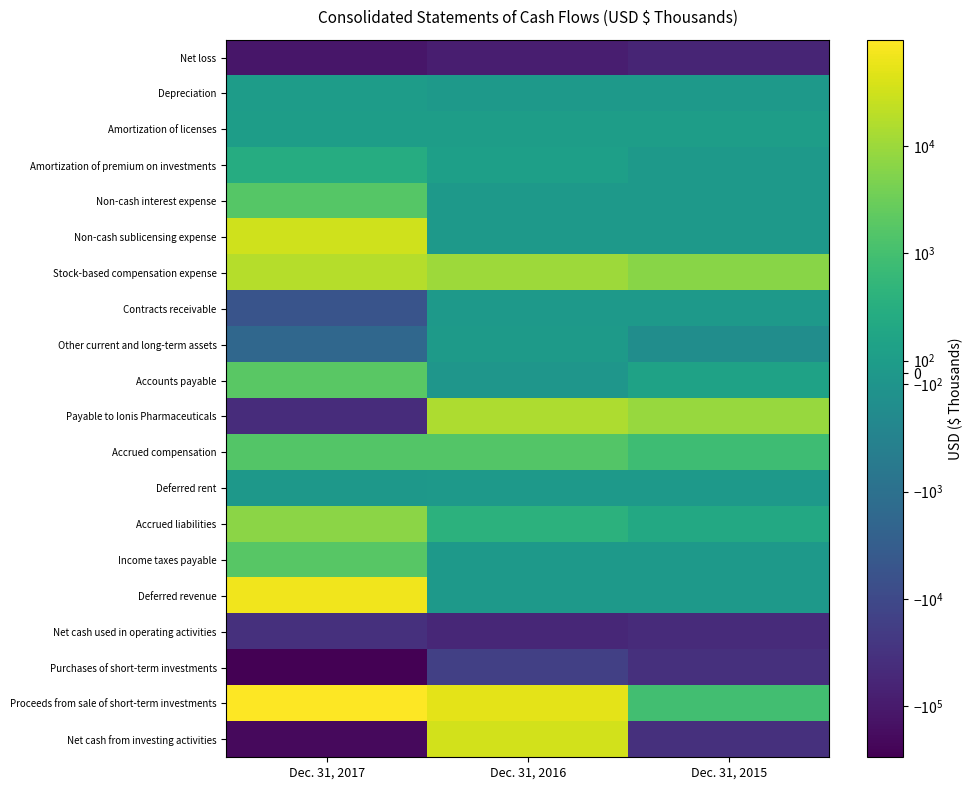

At Dec. 31, 2015, list the series in order from largest to smallest.

Payable to Ionis Pharmaceuticals, Stock-based compensation expense, Proceeds from sale of short-term investments, Accrued compensation, Accrued liabilities, Accounts payable, Amortization of licenses, Deferred rent, Amortization of premium on investments, Depreciation, Non-cash interest expense, Non-cash sublicensing expense, Contracts receivable, Income taxes payable, Deferred revenue, Other current and long-term assets, Net cash from investing activities, Purchases of short-term investments, Net cash used in operating activities, Net loss